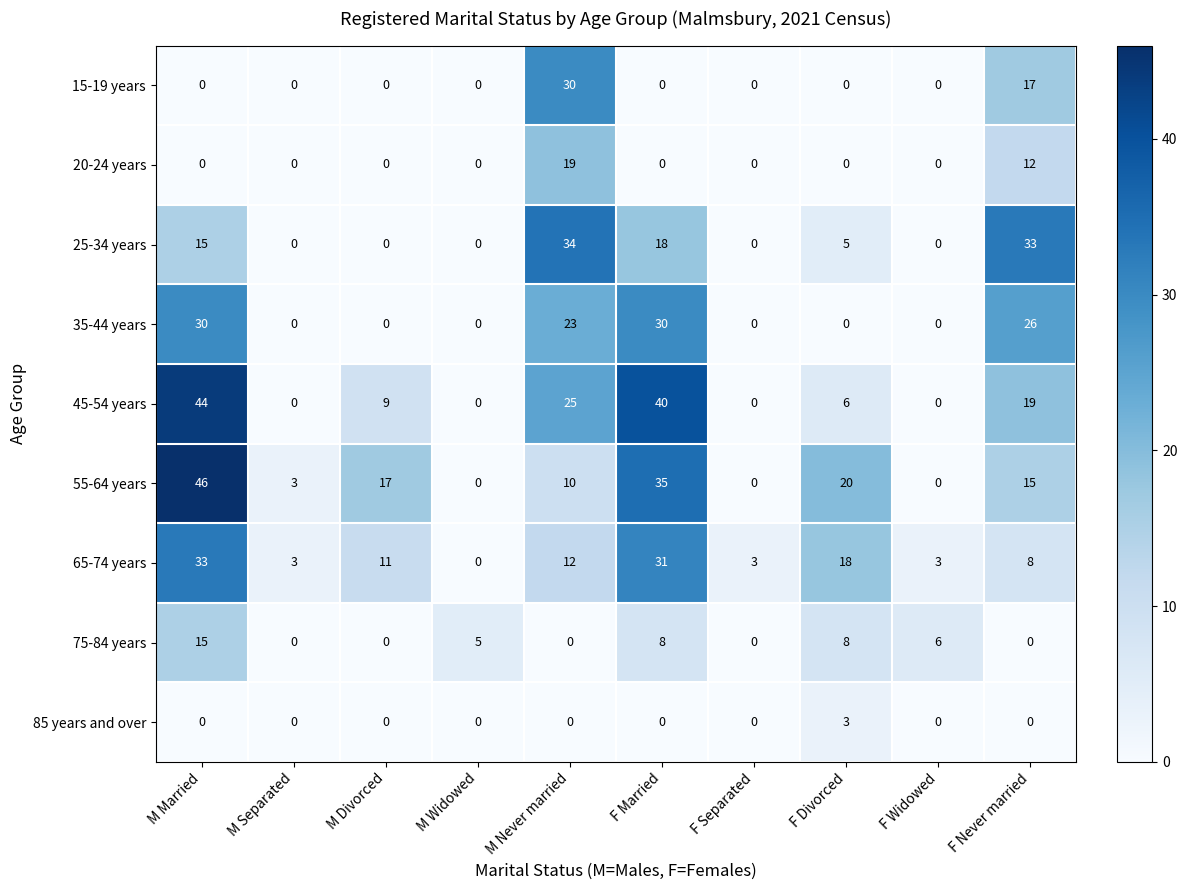

What is the difference between the 35-44 years values at M Never married and M Separated?

23